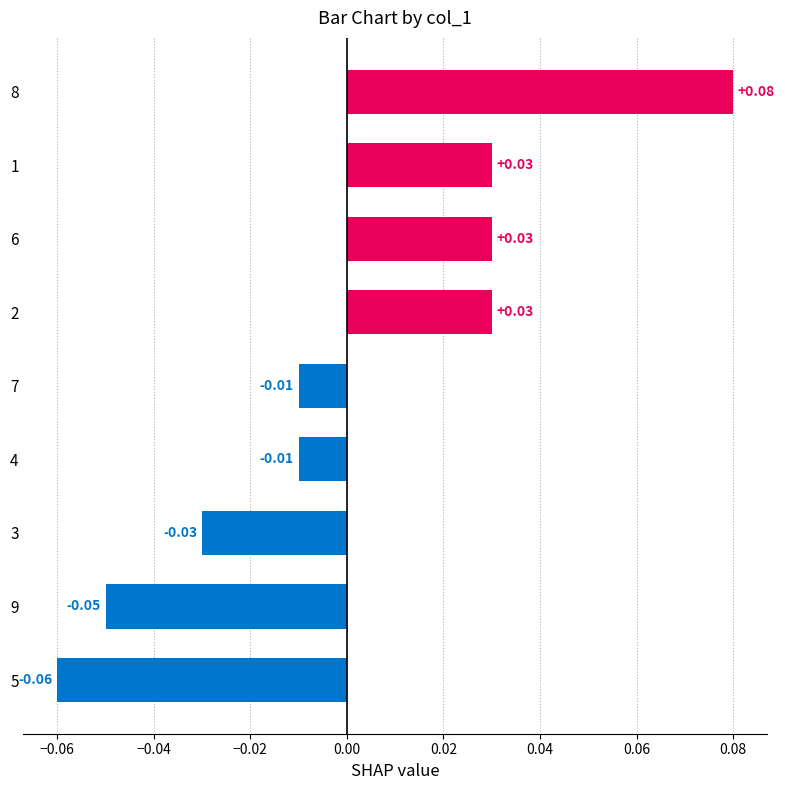

Which has a higher value, 2 or 8?

8